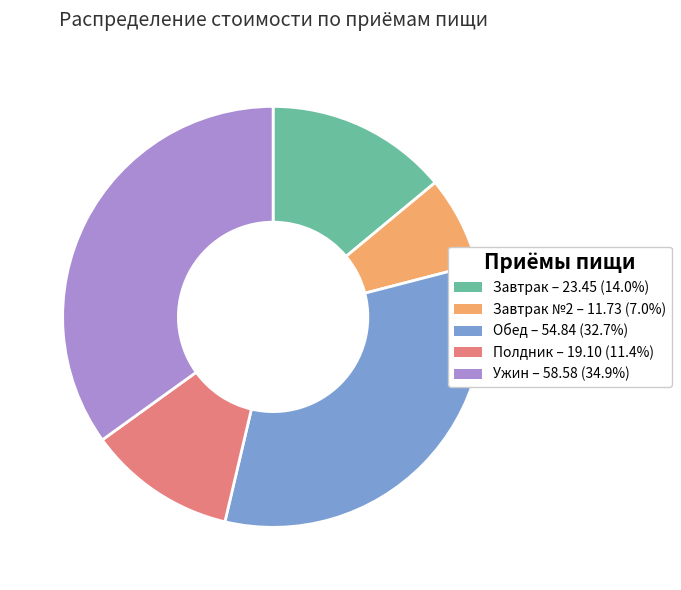

Does any single category account for the majority?

No